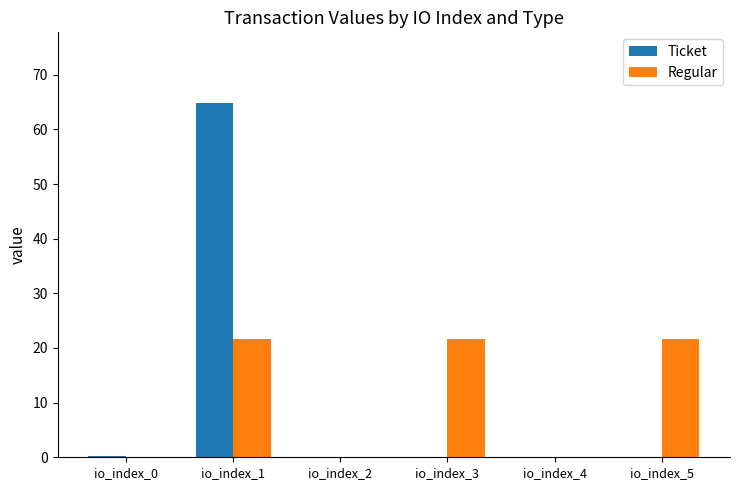

The Ticket series shows 0.0 at io_index_3. True or false?

True